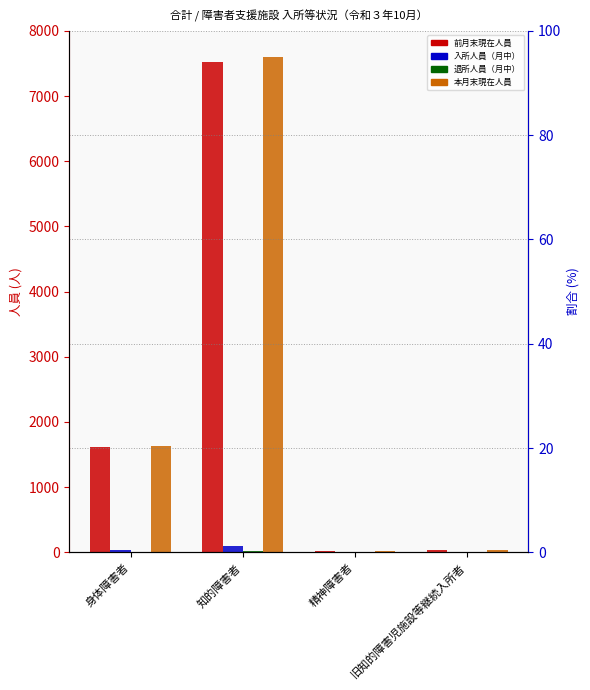

What is the total value across all series at 旧知的障害児施設等継続入所者?

56